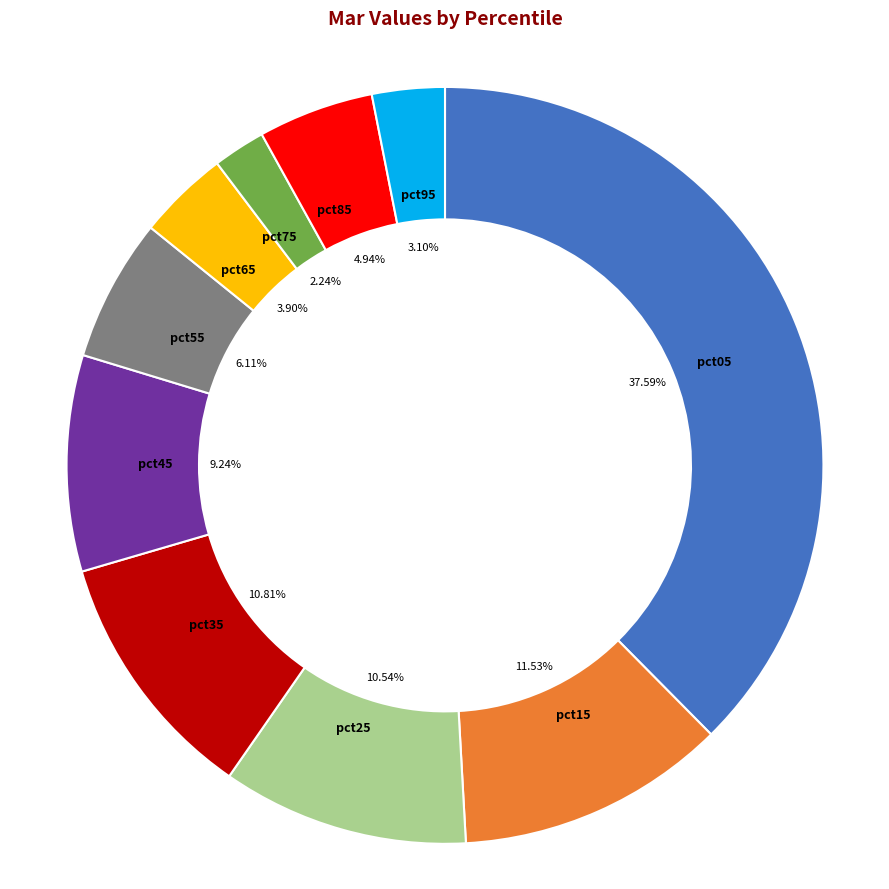

Is there a majority slice in this chart?

No